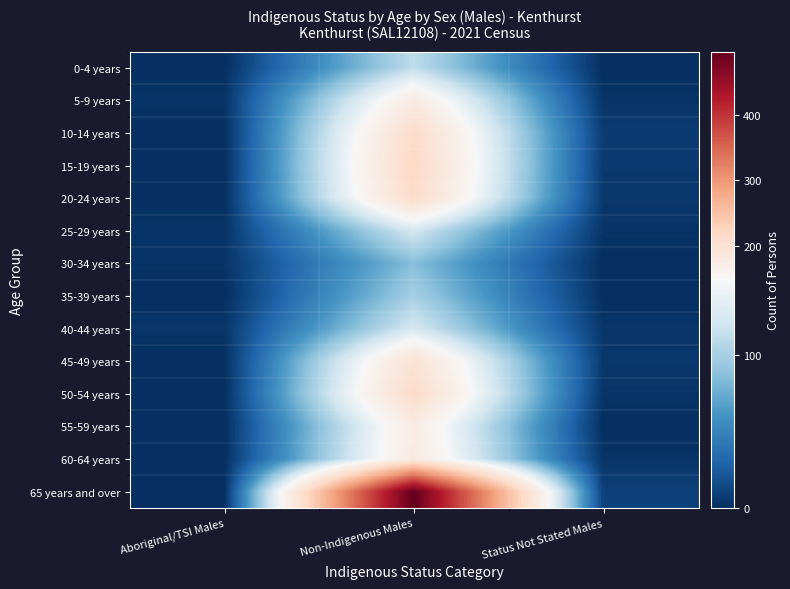

Reading left to right, what are all the values shown in this chart?

0-4 years: Aboriginal/TSI Males=0	Non-Indigenous Males=111	Status Not Stated Males=0
5-9 years: Aboriginal/TSI Males=3	Non-Indigenous Males=178	Status Not Stated Males=3
10-14 years: Aboriginal/TSI Males=0	Non-Indigenous Males=213	Status Not Stated Males=7
15-19 years: Aboriginal/TSI Males=0	Non-Indigenous Males=220	Status Not Stated Males=6
20-24 years: Aboriginal/TSI Males=0	Non-Indigenous Males=213	Status Not Stated Males=5
25-29 years: Aboriginal/TSI Males=3	Non-Indigenous Males=123	Status Not Stated Males=3
30-34 years: Aboriginal/TSI Males=3	Non-Indigenous Males=86	Status Not Stated Males=0
35-39 years: Aboriginal/TSI Males=0	Non-Indigenous Males=99	Status Not Stated Males=0
40-44 years: Aboriginal/TSI Males=4	Non-Indigenous Males=124	Status Not Stated Males=4
45-49 years: Aboriginal/TSI Males=0	Non-Indigenous Males=199	Status Not Stated Males=5
50-54 years: Aboriginal/TSI Males=0	Non-Indigenous Males=214	Status Not Stated Males=3
55-59 years: Aboriginal/TSI Males=0	Non-Indigenous Males=175	Status Not Stated Males=0
60-64 years: Aboriginal/TSI Males=0	Non-Indigenous Males=181	Status Not Stated Males=3
65 years and over: Aboriginal/TSI Males=0	Non-Indigenous Males=496	Status Not Stated Males=10